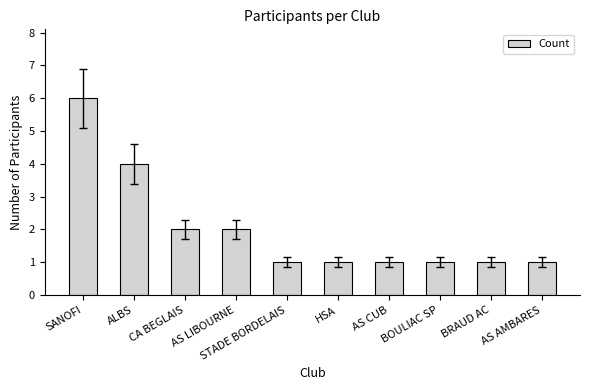

What is the label of the 9th bar from the right?

ALBS